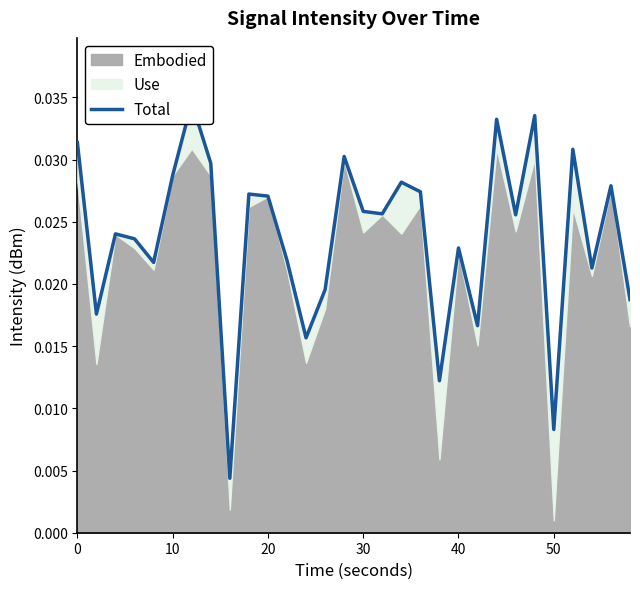

How many lines are shown in the chart?

1